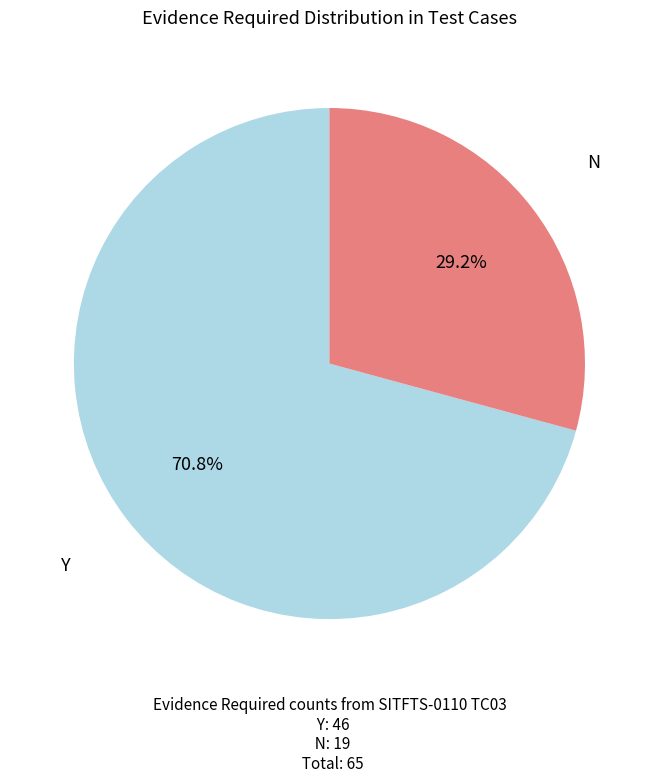

How many slices are in this pie chart?

2